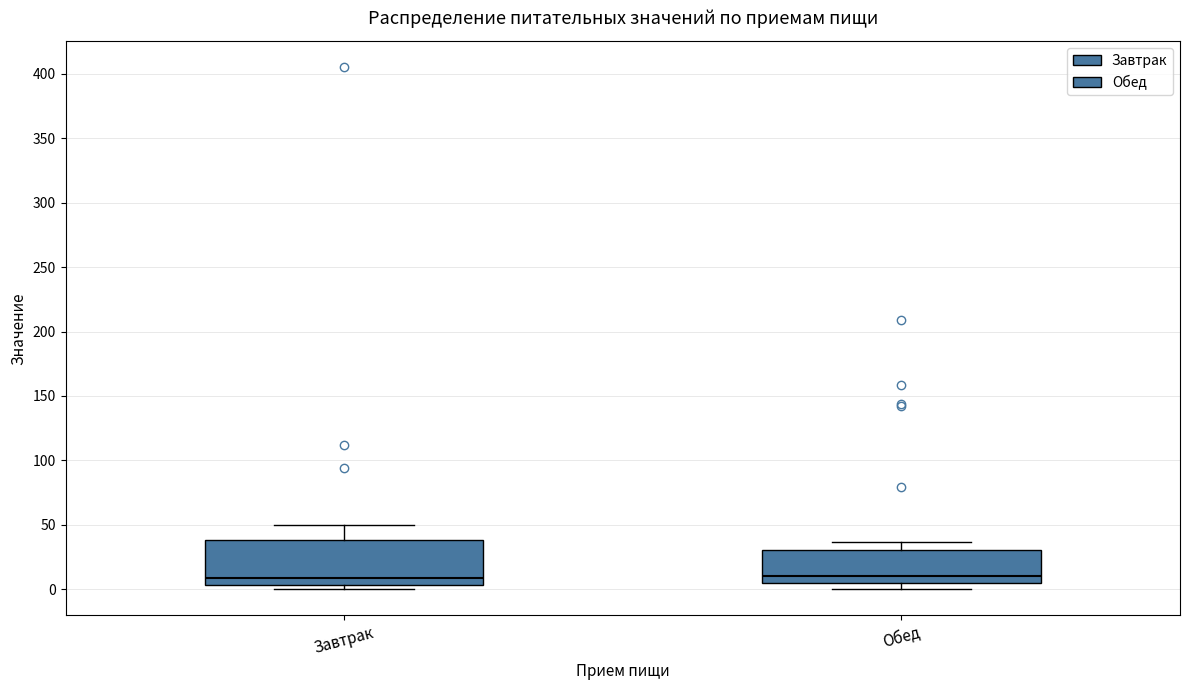

Reading left to right, read every box against the y-axis: the position of its median line, the range the box covers, and the ends of its whiskers. The values are not printed on the chart, so give them approximately, as read against the axis.

Завтрак: median 10, box 5 to 40, whiskers 0 to 50
Обед: median 10, box 5 to 30, whiskers 0 to 35